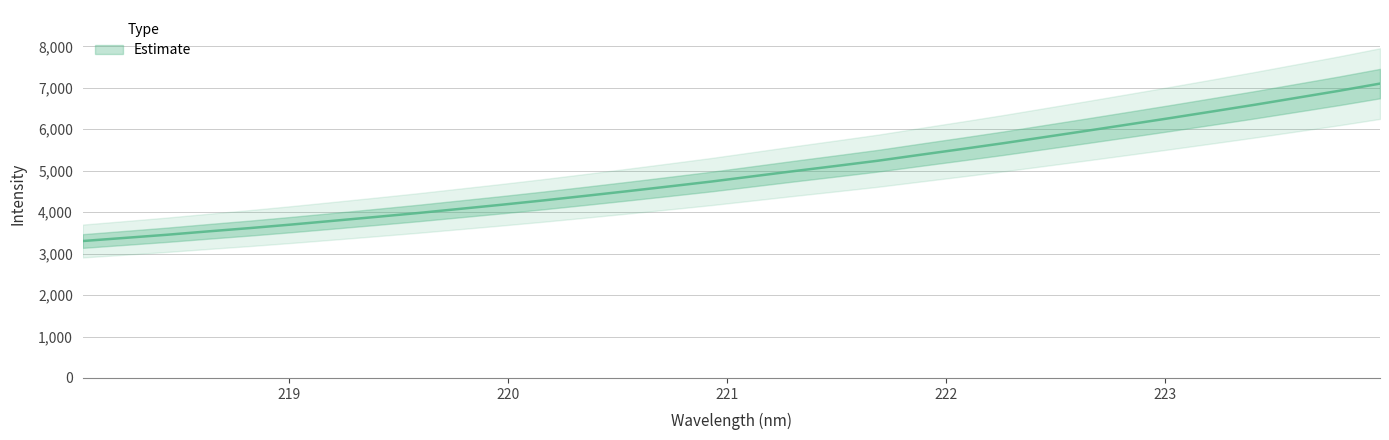

What position from the left is 222.4538?

24